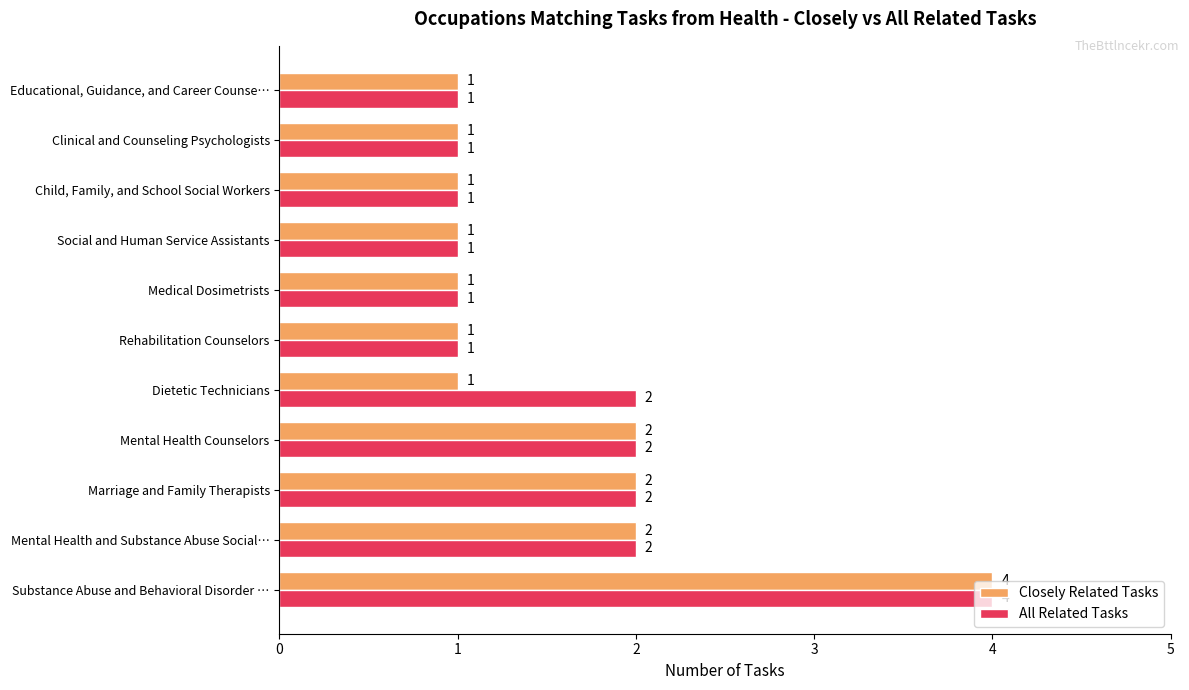

Rank the series by their average value, from highest to lowest.

All Related Tasks, Closely Related Tasks